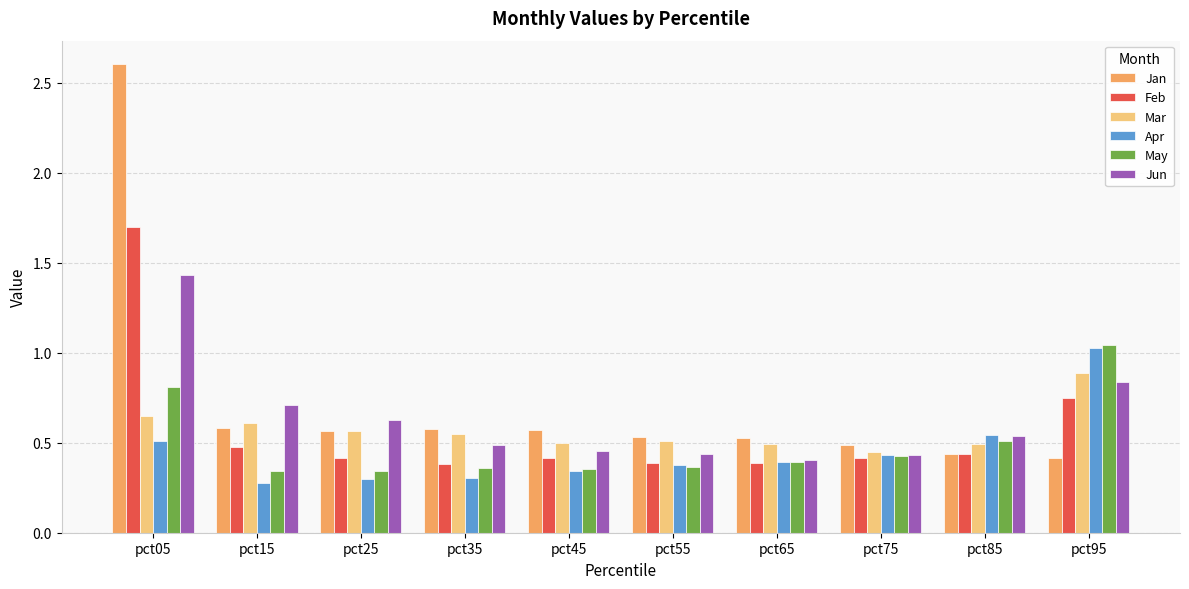

At which category does the chart reach its minimum across all series?

pct15